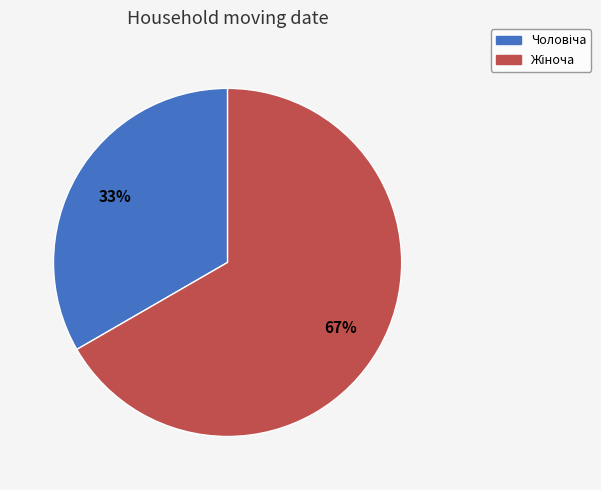

Is there any slice that represents more than half of the pie?

Yes